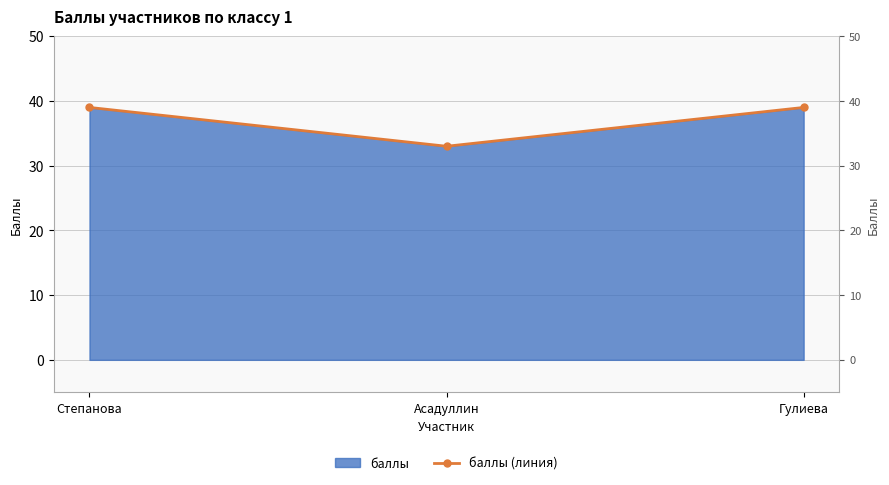

What value does the data have at Степанова?

39